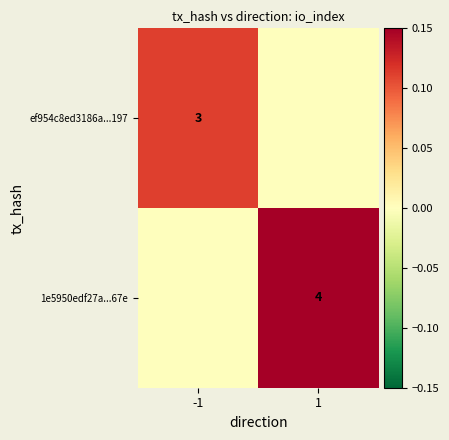

The 1e5950edf27a...67e series shows 0.1 at 1. True or false?

False